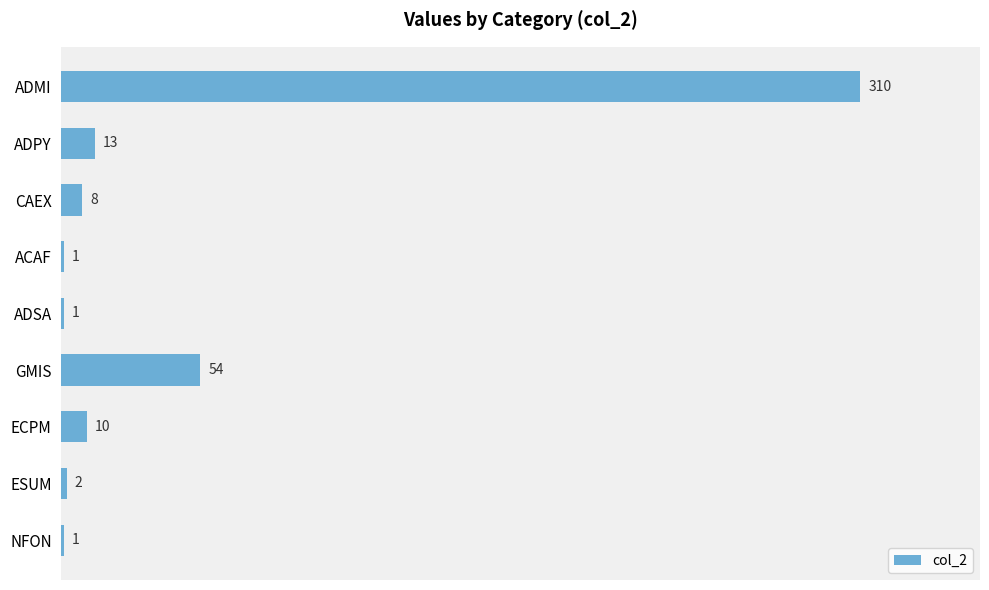

The value at GMIS is 54. True or false?

True